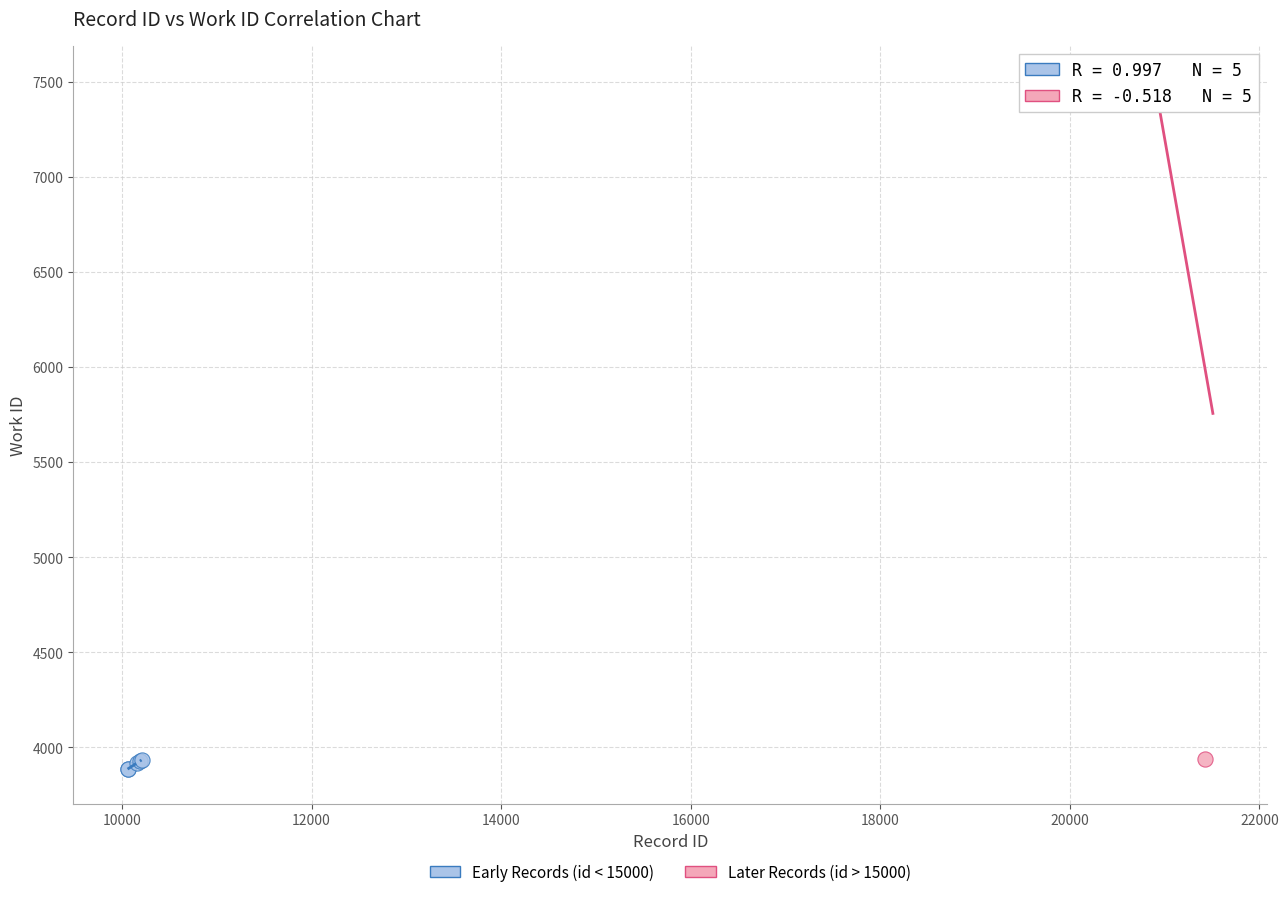

Which series contains the highest Y value?

Later Records (id > 15000)